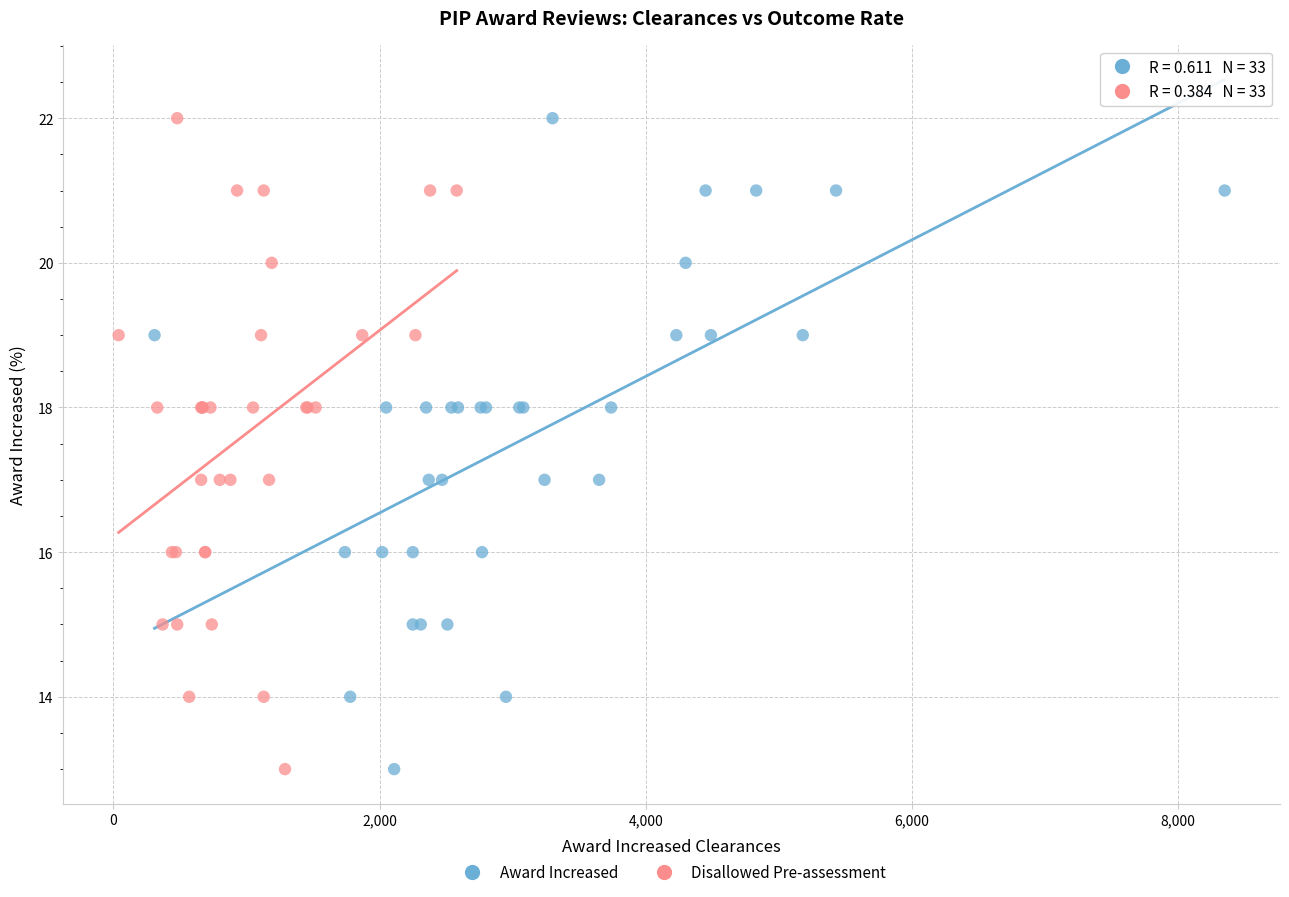

What are all the series names shown in the legend?

Award Increased, Disallowed Pre-assessment